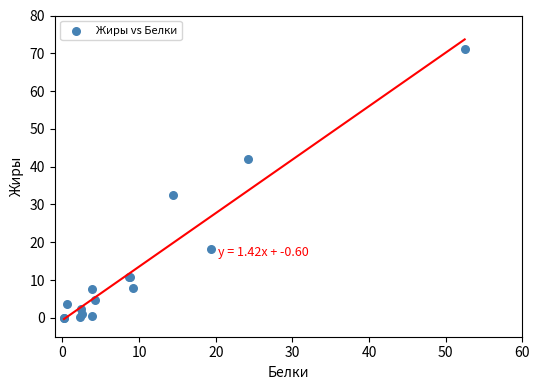

What Y value in the scatter plot is closest to 35?

32.4